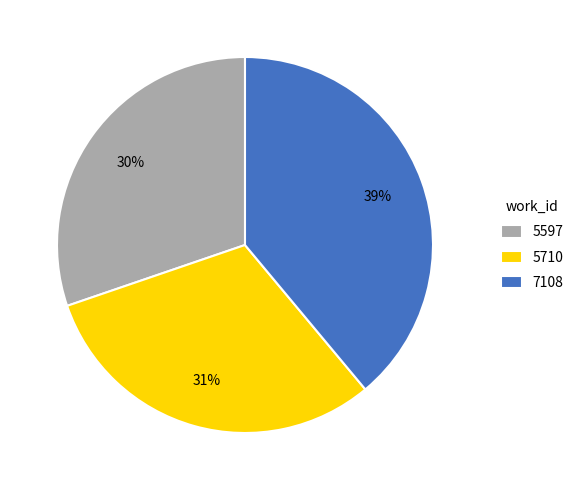

True or false: 7108 accounts for 39% of the total.

True